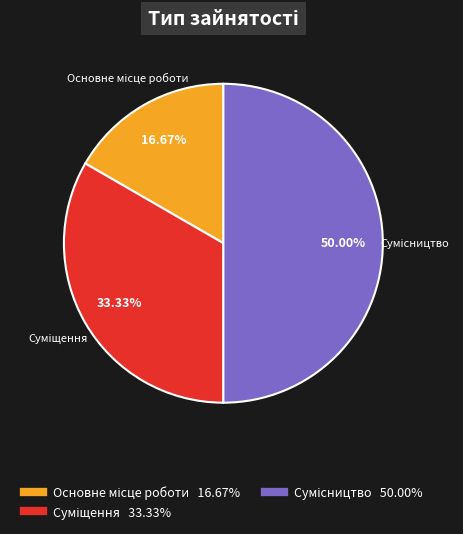

The Суміщення slice represents 28% of the pie. True or false?

False